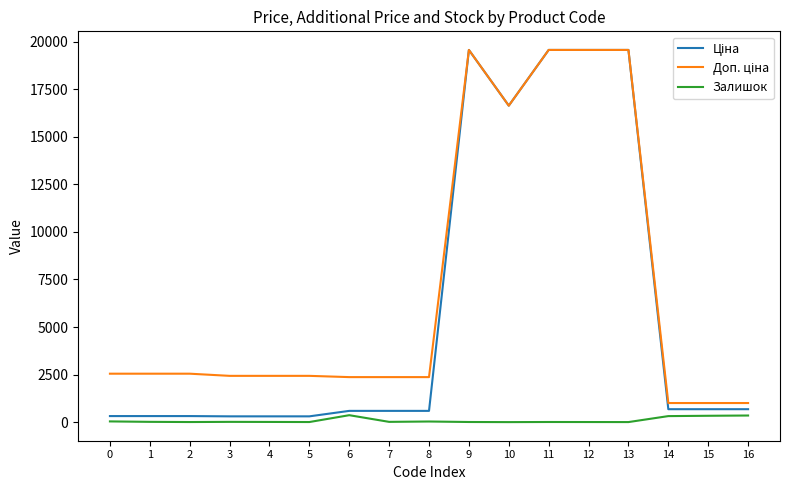

Is the value of Залишок at 2 greater than the value of Доп. ціна at 11?

No